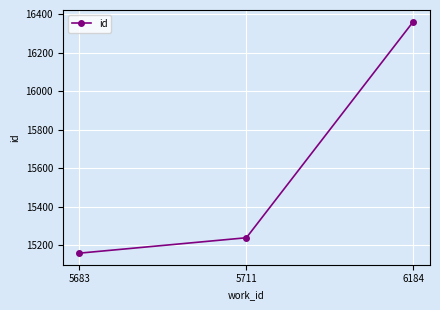

Is this an area chart (filled region under the line)?

No